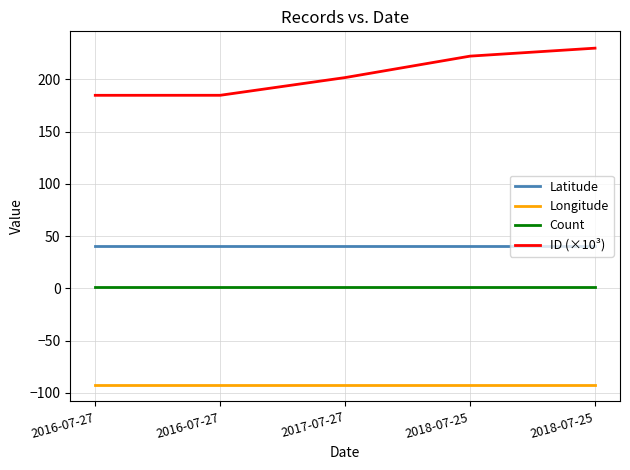

True or false: Longitude has a value of -92.0 at 2018-07-25.

True